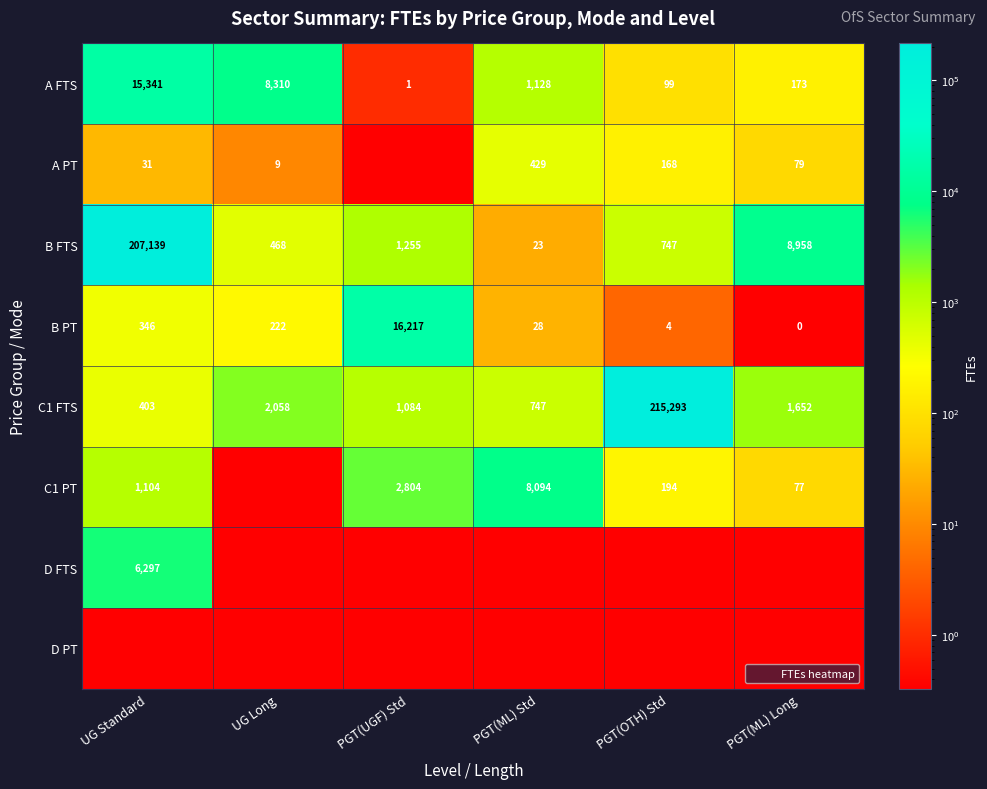

What is the sum of the A PT values at PGT(ML) Std and UG Long?

438.2